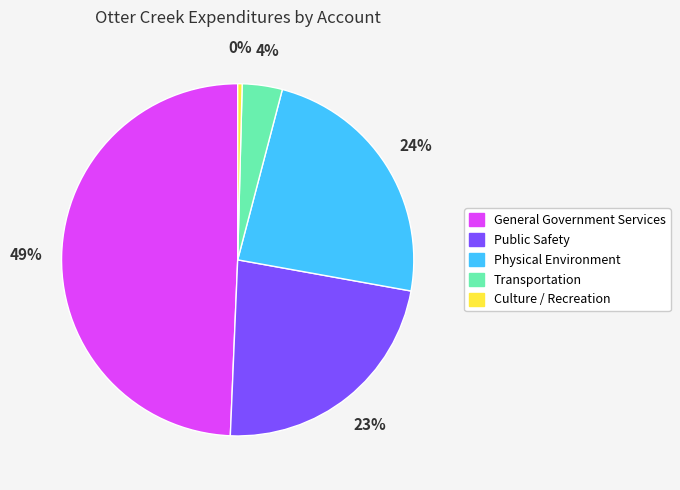

Is the sum of Physical Environment and General Government Services greater than half?

Yes